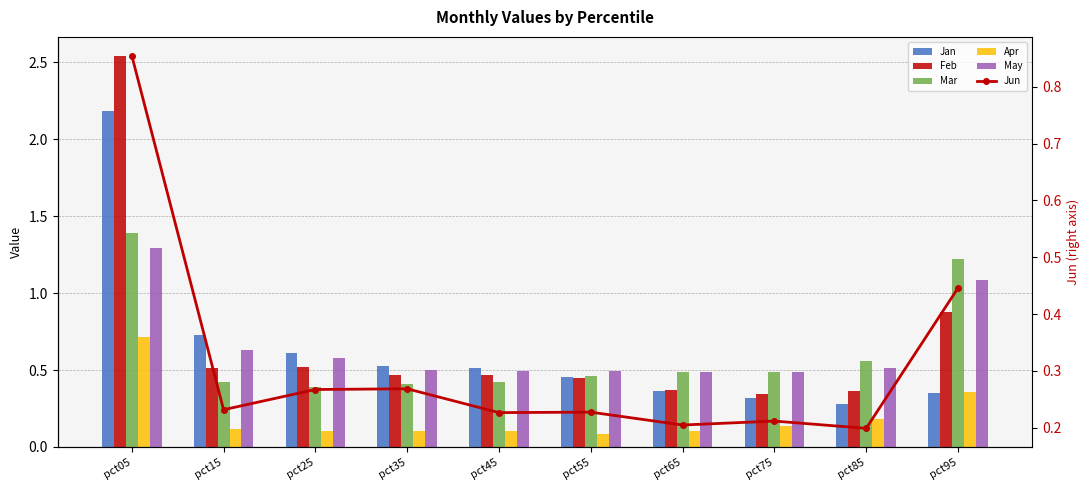

Between pct65 and pct75, which series saw the biggest shift?

Jan